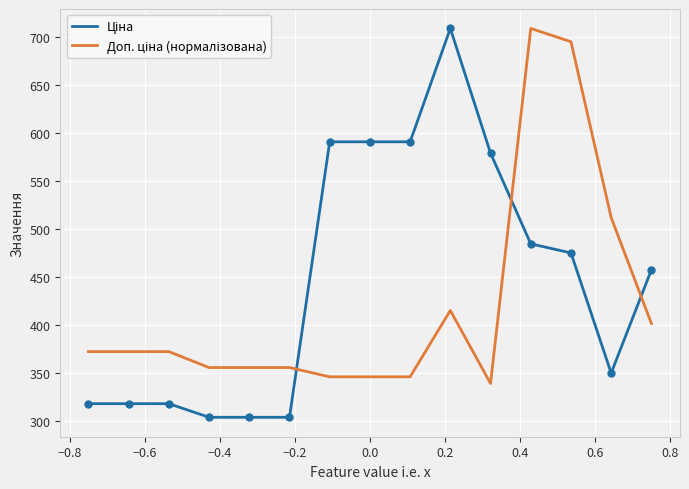

At how many categories does at least one series exceed 648?

3